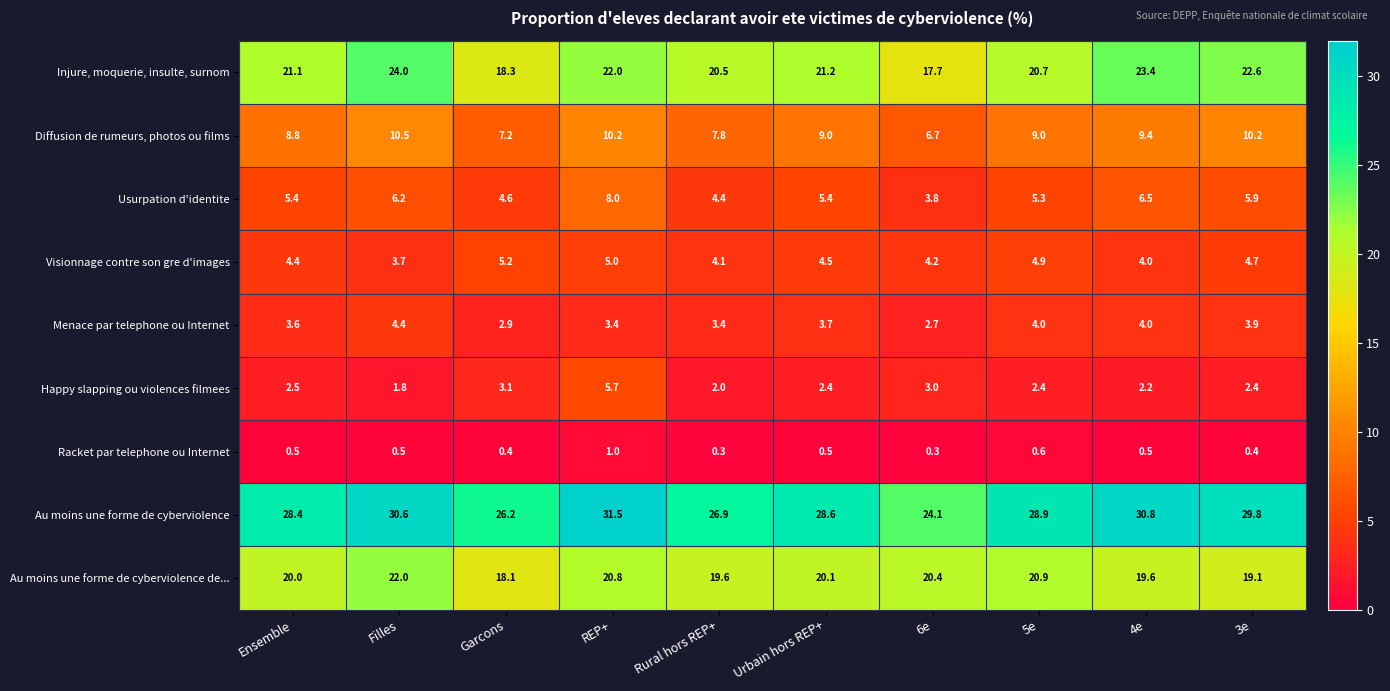

Between Ensemble and 6e, which series saw the biggest shift?

Au moins une forme de cyberviolence